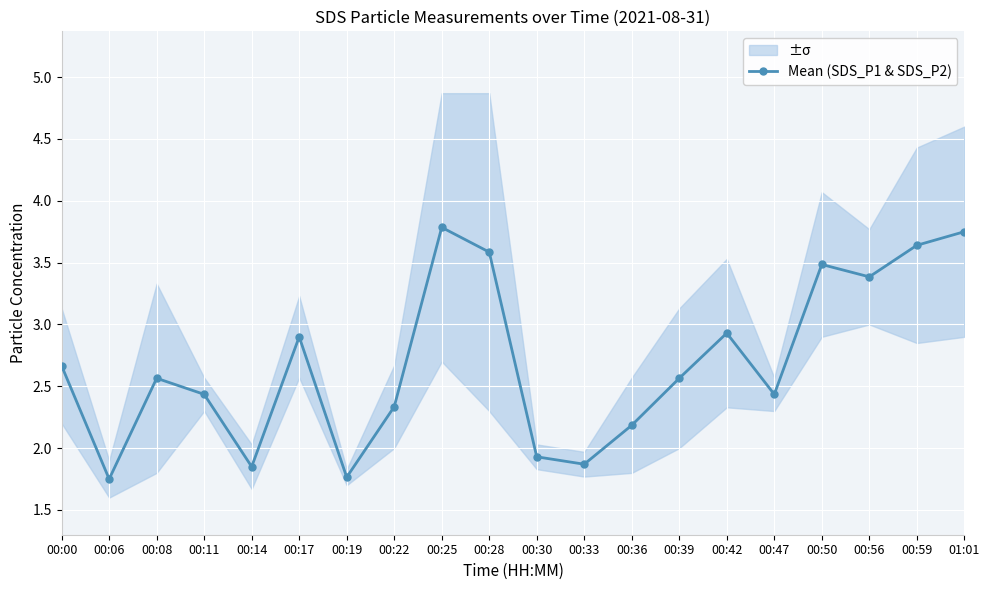

Count the number of categories in the chart.

20